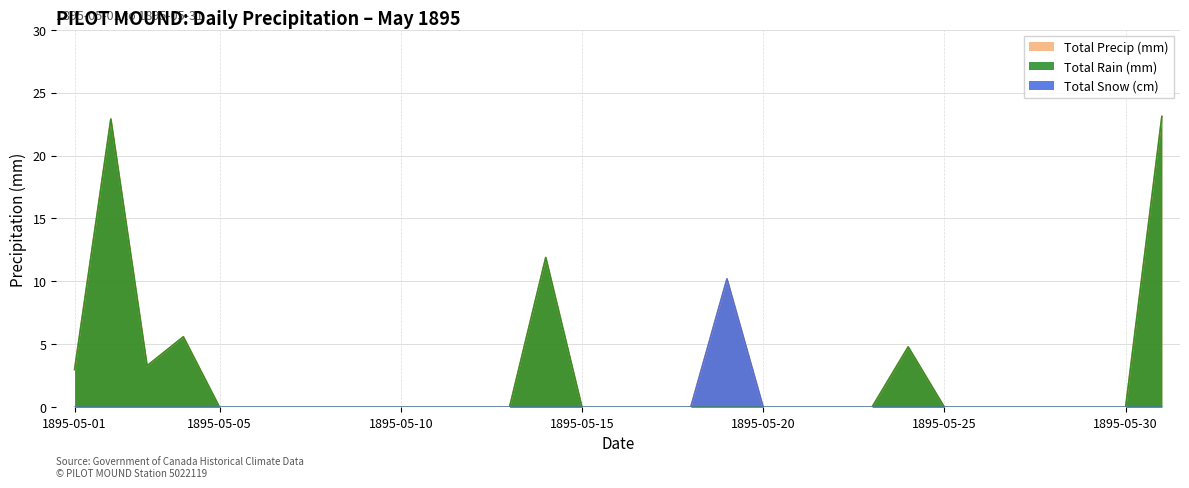

At which category is the sum across all series the highest?

1895-05-31